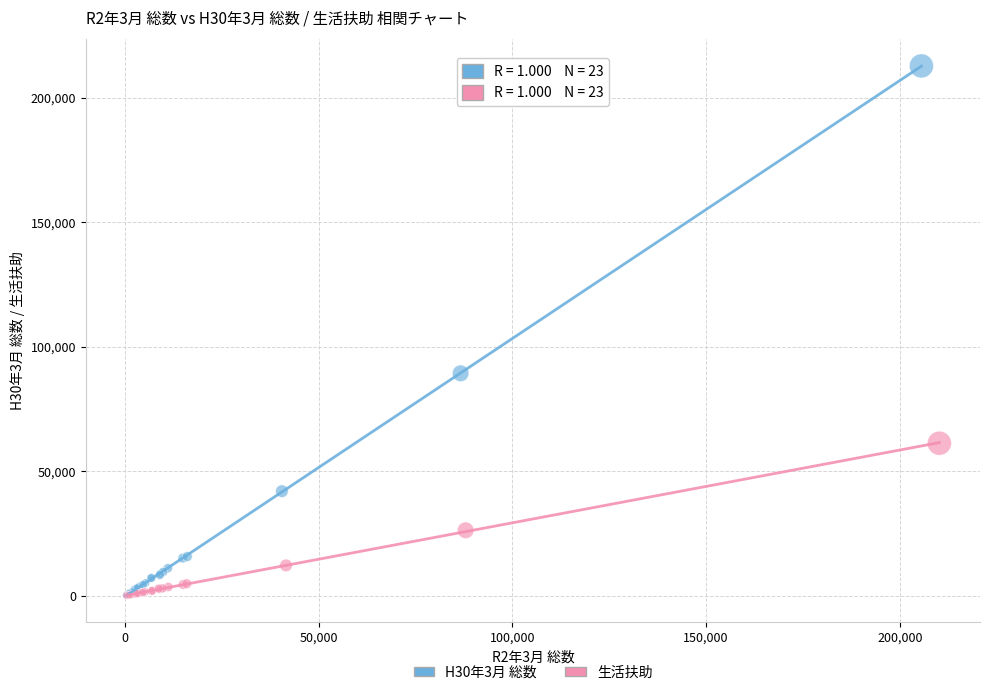

Which series reaches the maximum Y coordinate?

H30年3月 総数